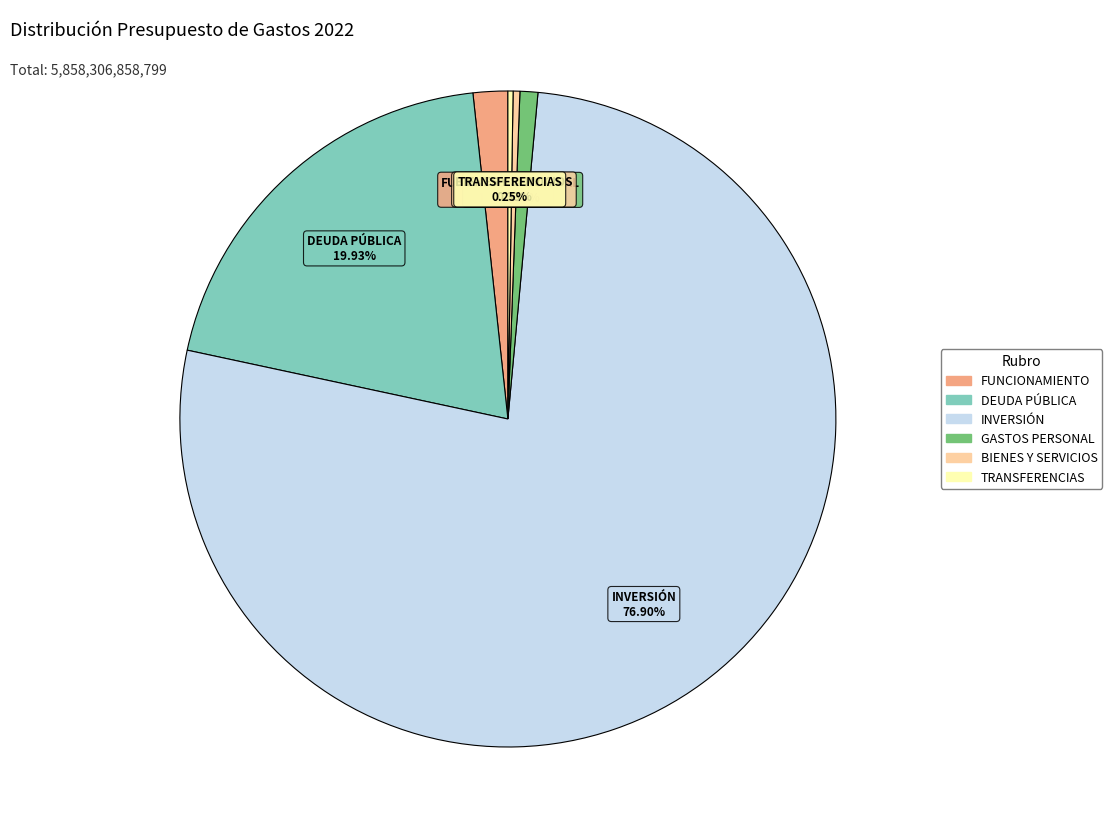

Is there a majority slice in this chart?

Yes